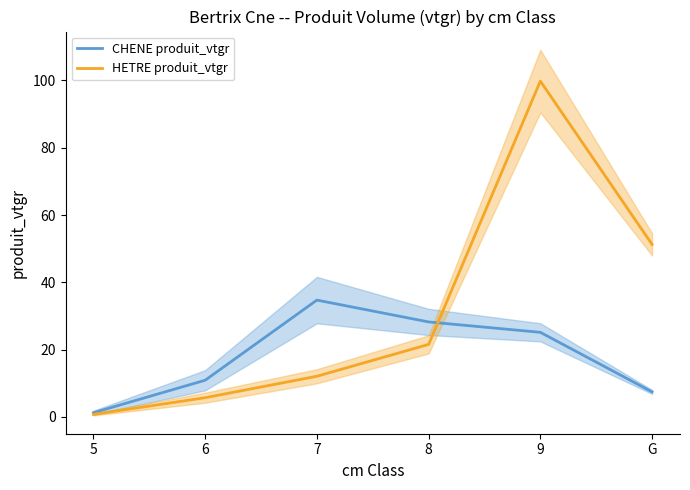

What is the value of the CHENE produit_vtgr point at the 6th from the left?

7.4